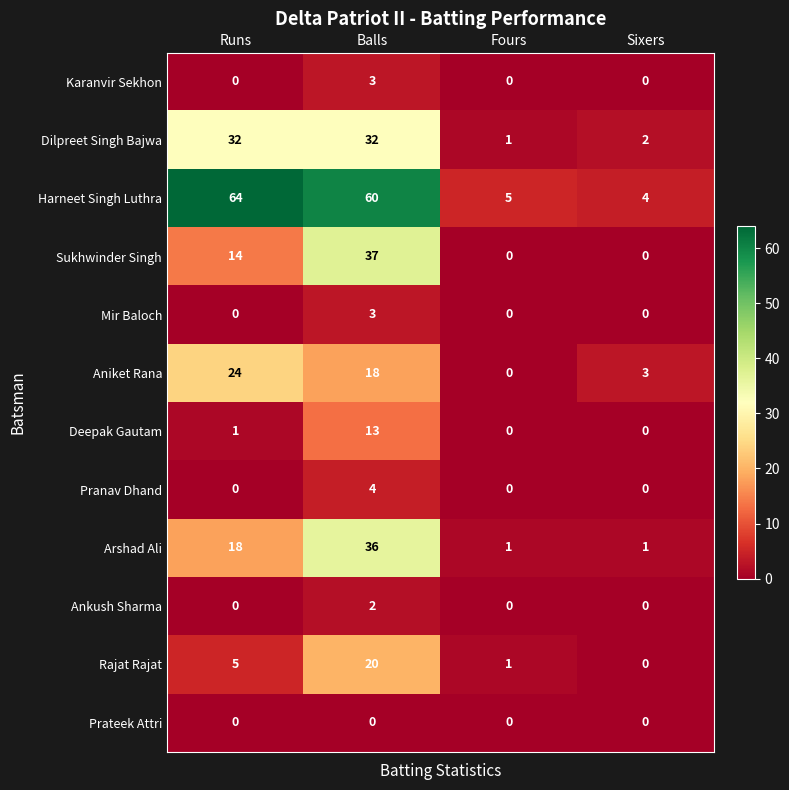

How many series are shown in this chart?

12